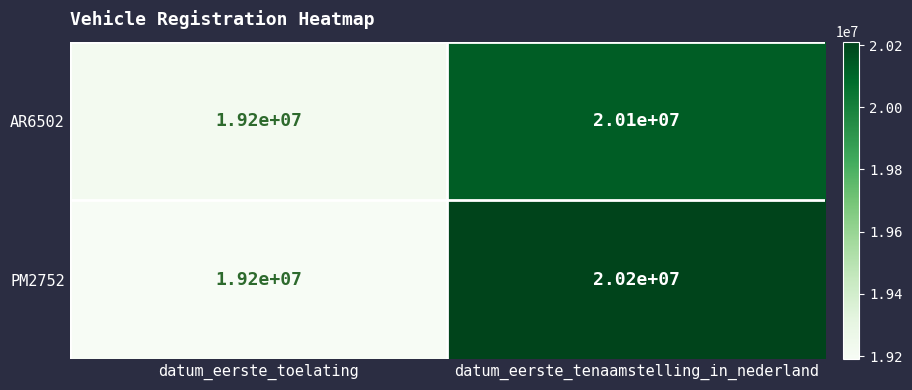

What is the greatest value displayed?

20200000